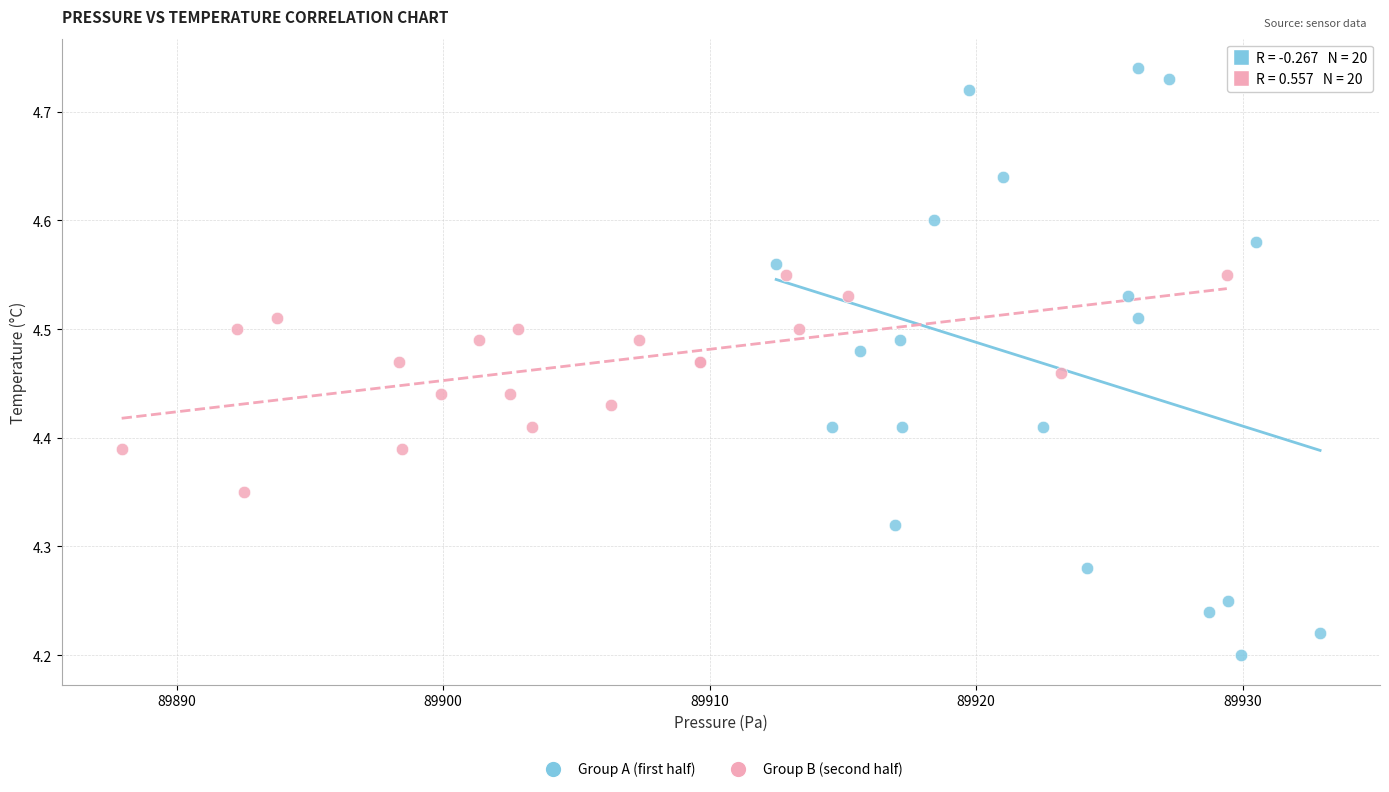

Which series reaches the maximum Y coordinate?

Group A (first half)